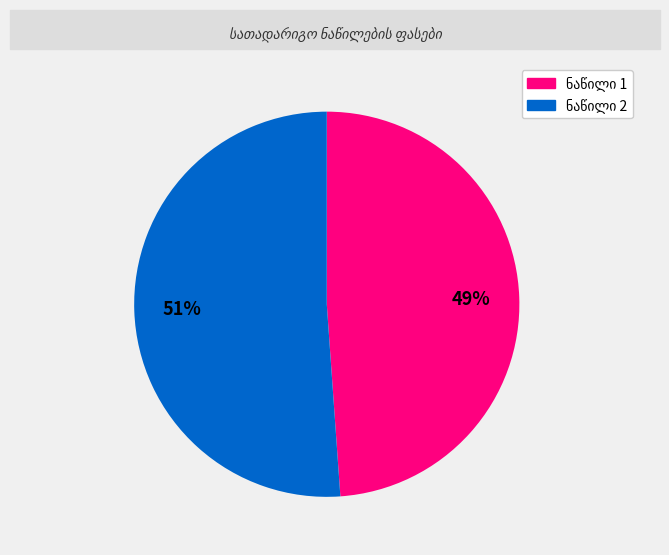

To the nearest percent, what is the difference between the largest and smallest slice percentages?

2%